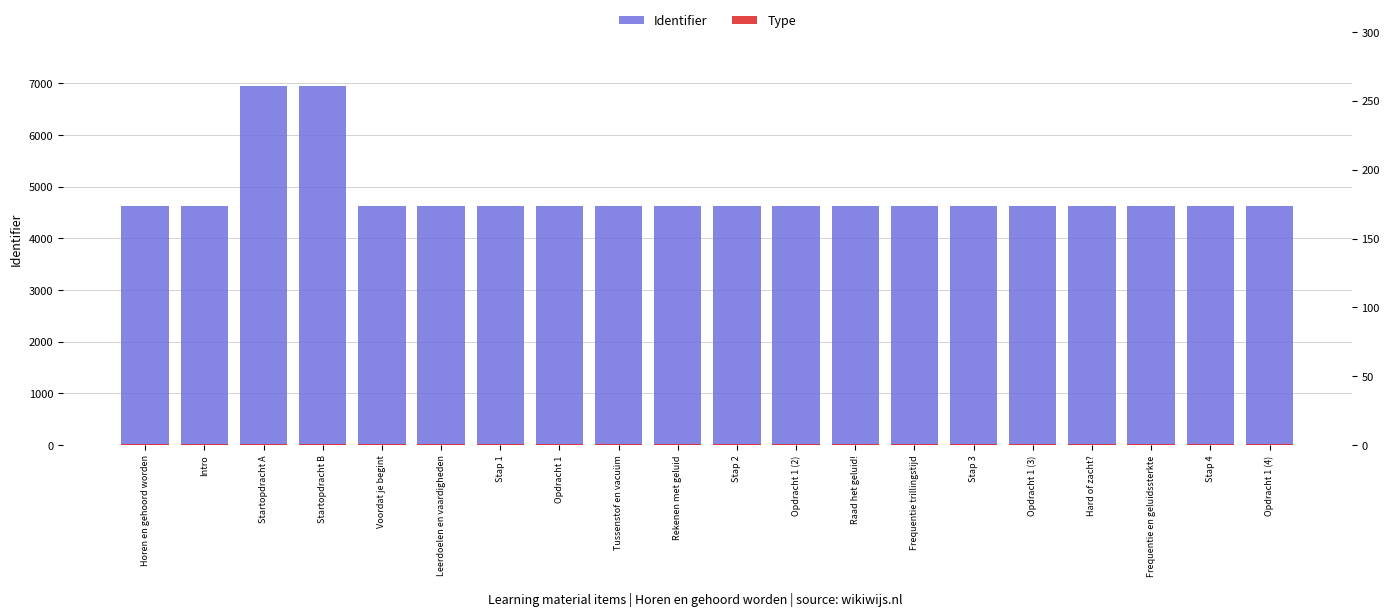

Is the value of Identifier at Rekenen met geluid greater than the value of Type at Startopdracht A?

Yes